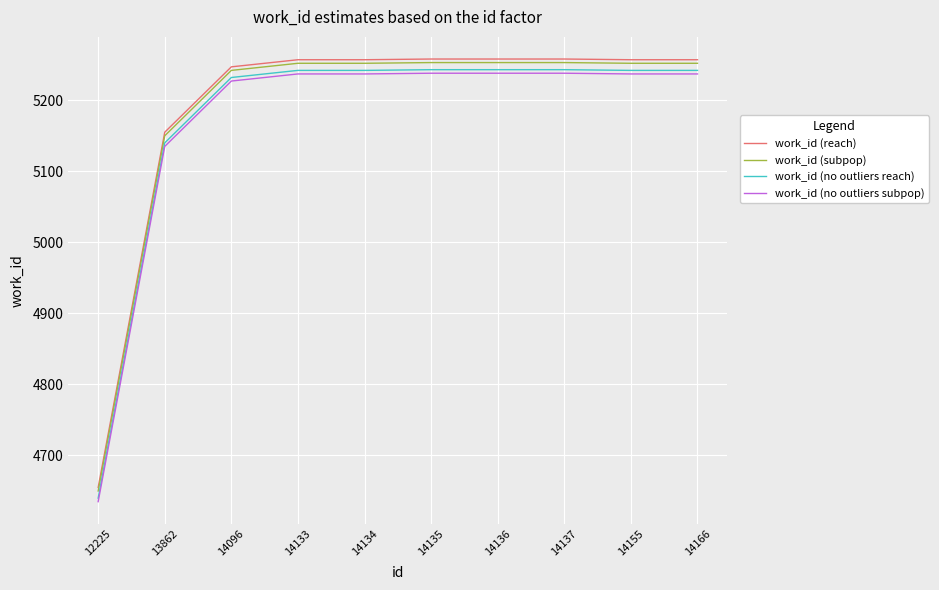

What is the total value across all series at 14155?

20988